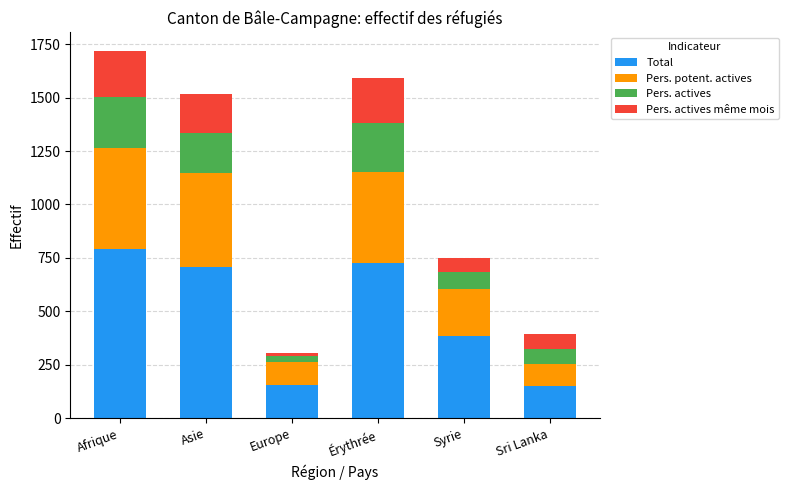

What is the average value of the Total series?

486